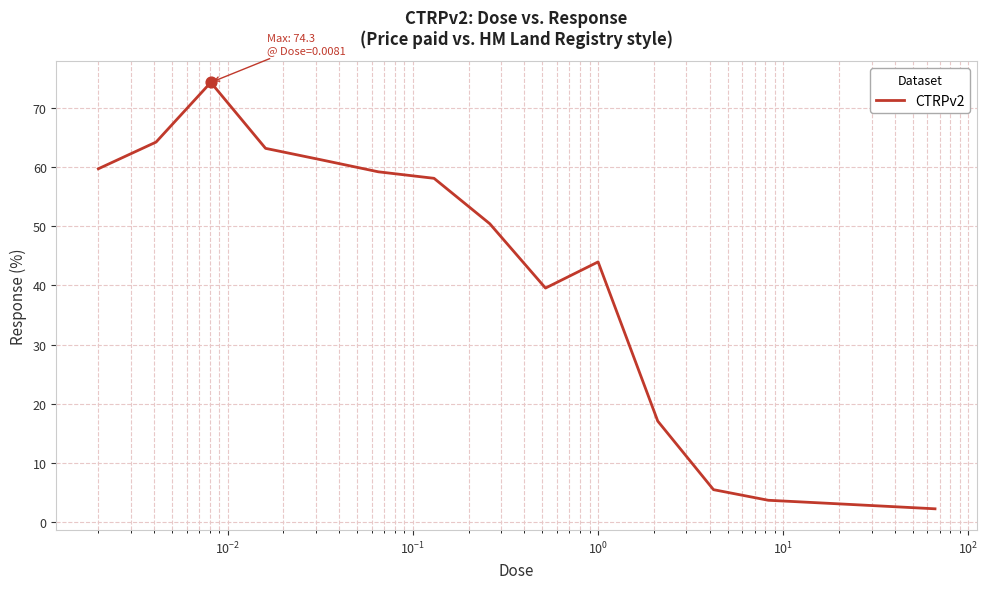

What is the smallest value displayed?

2.3